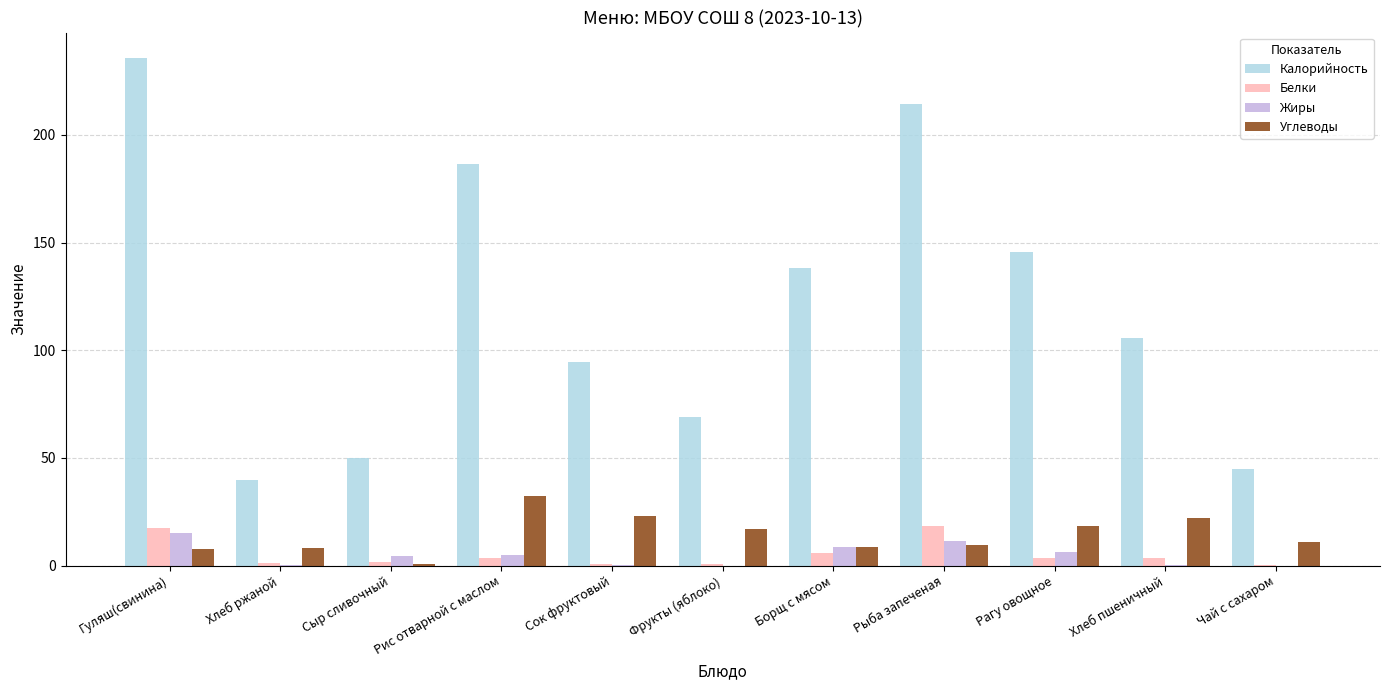

Which category has the highest value across all series?

Гуляш(свинина)